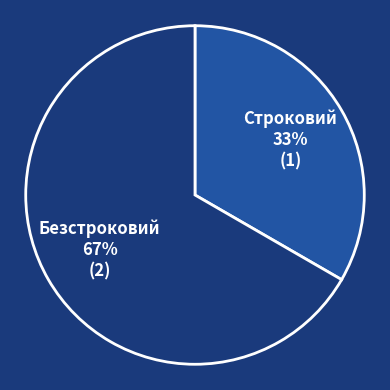

Approximately how many times larger is the value at Безстроковий compared to Строковий?

2.0